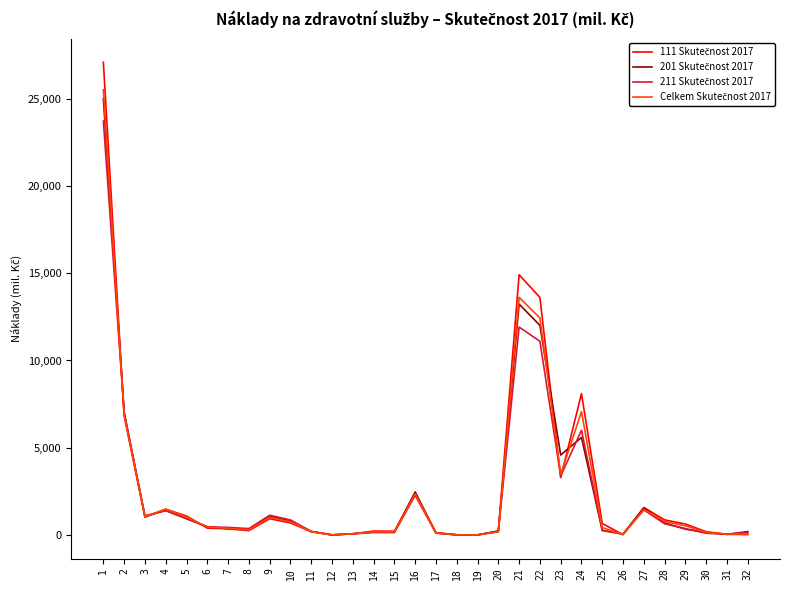

What is the greatest value displayed?

27100.1